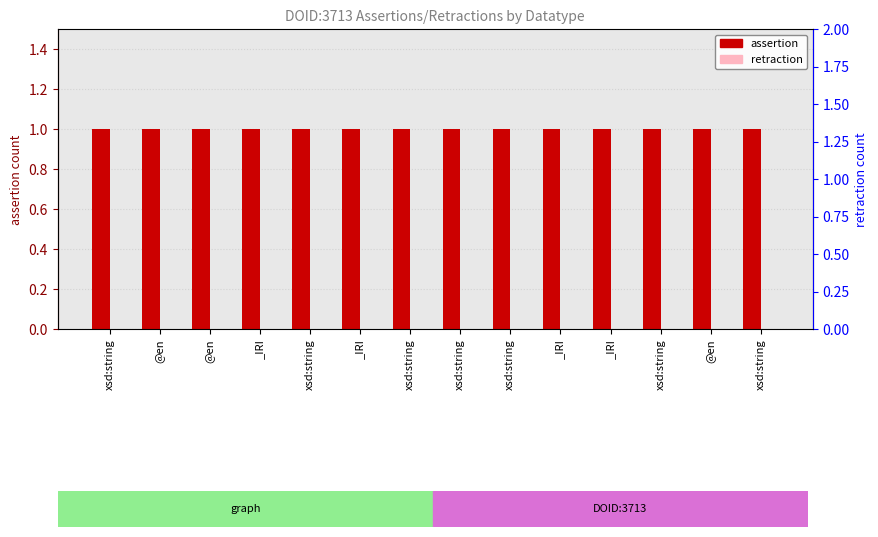

Rank the series at @en from highest to lowest value.

assertion, retraction